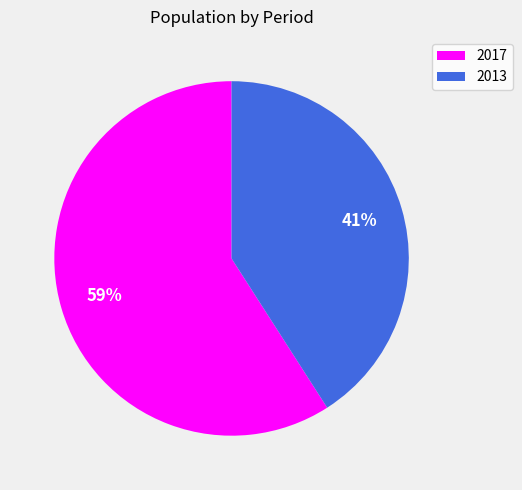

Rank the categories by value from lowest to highest.

2013, 2017